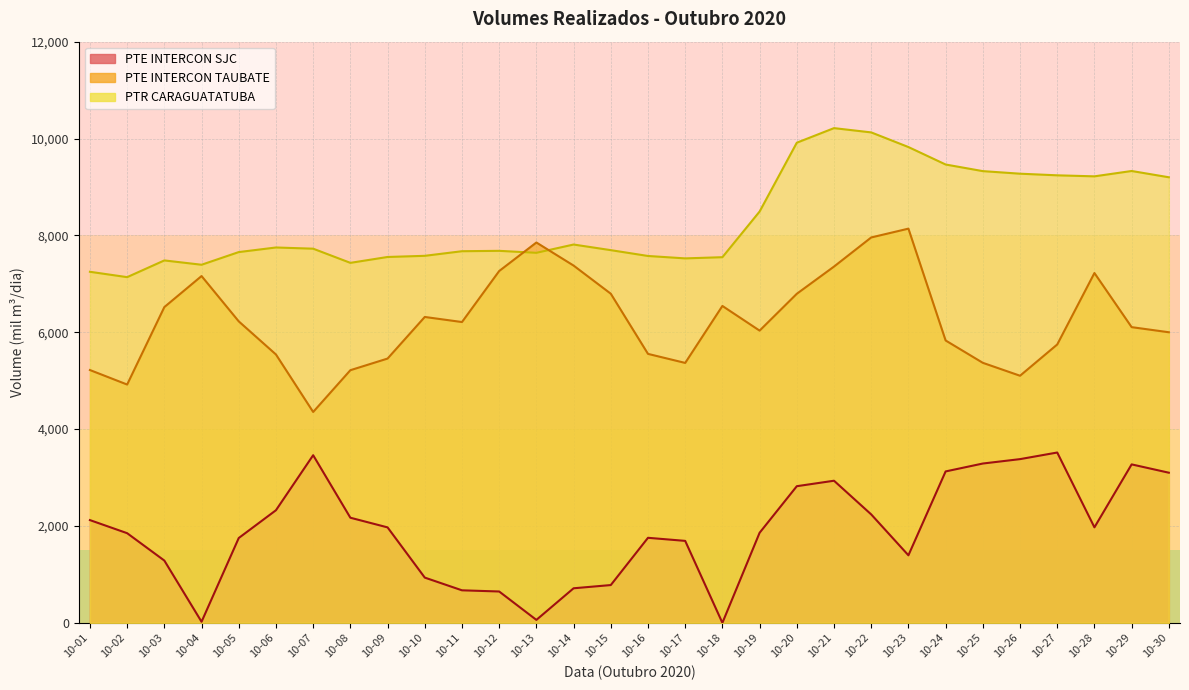

What are all the series names shown in the legend?

PTR CARAGUATATUBA, PTE INTERCON TAUBATE, PTE INTERCON SJC